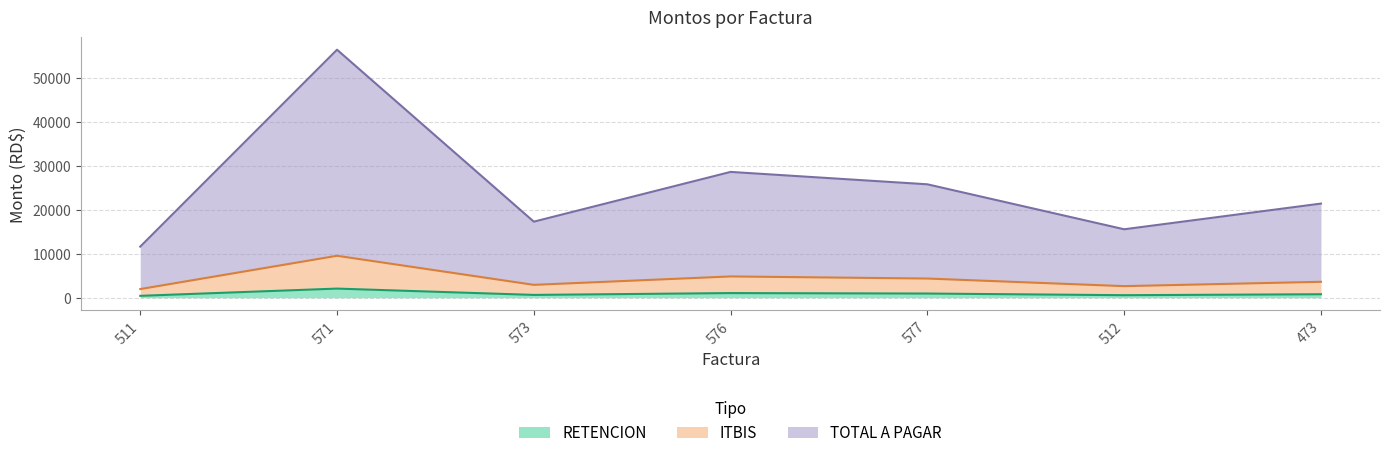

What is the total value across all series at 573?

20869.0